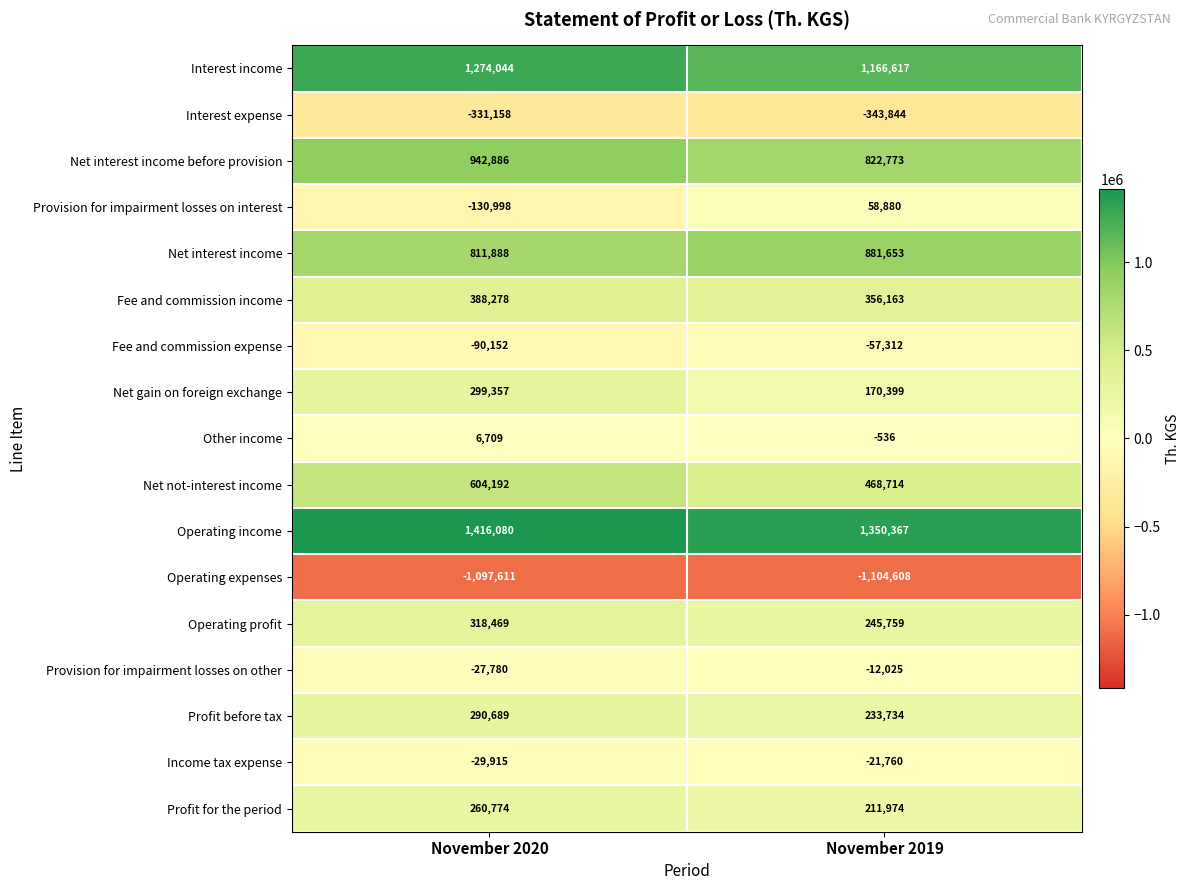

What is the sum of the Operating expenses values at November 2020 and November 2019?

-2202219